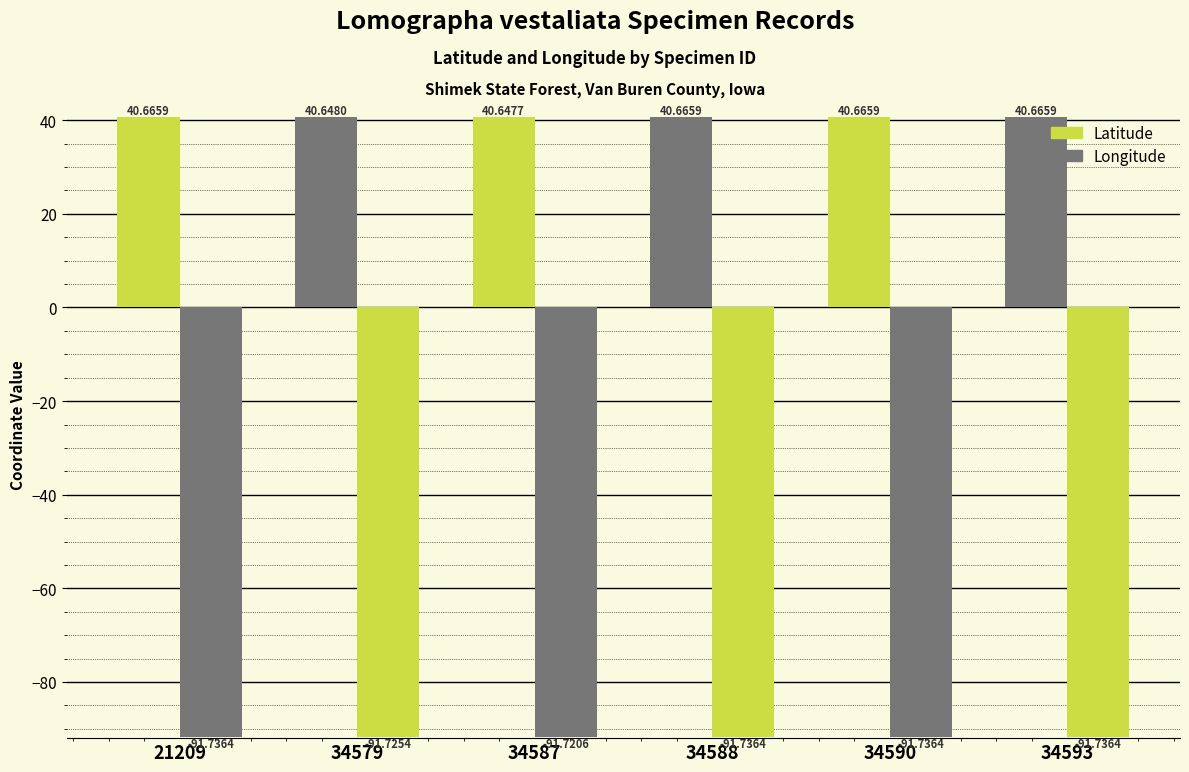

What is the smallest value displayed?

-91.7